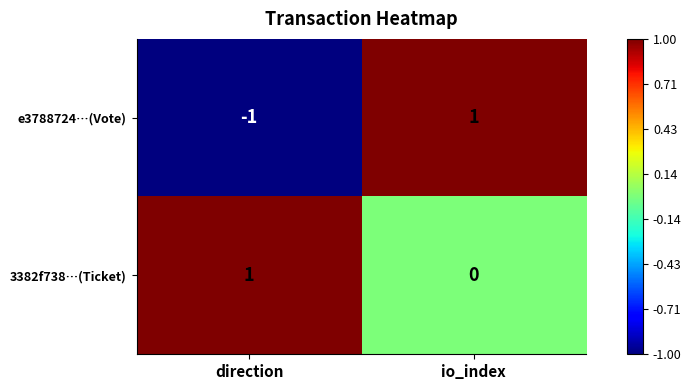

The e3788724…(Vote) series shows 1 at io_index. True or false?

True